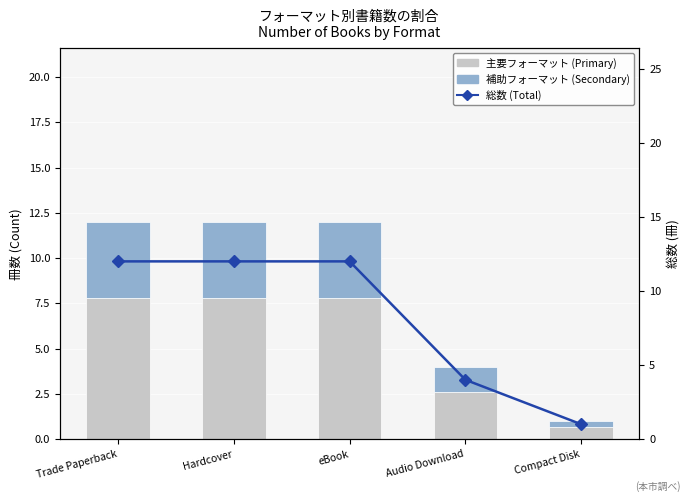

Reading left to right, what are all the values shown in this chart?

Trade/Hard (scaled): Trade Paperback=7.8	Hardcover=7.8	eBook=7.8	Audio Download=2.6	Compact Disk=0.7
eBook/Other (scaled): Trade Paperback=4.2	Hardcover=4.2	eBook=4.2	Audio Download=1.4	Compact Disk=0.3
Total Count: Trade Paperback=12.0	Hardcover=12.0	eBook=12.0	Audio Download=4.0	Compact Disk=1.0